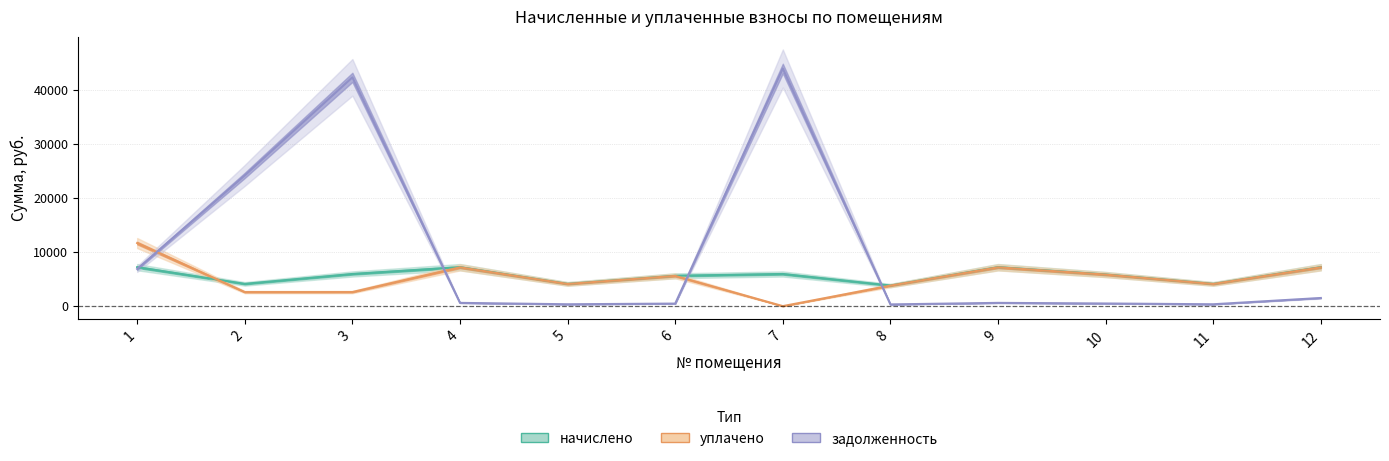

Does the chart display data point markers on the line(s)?

No